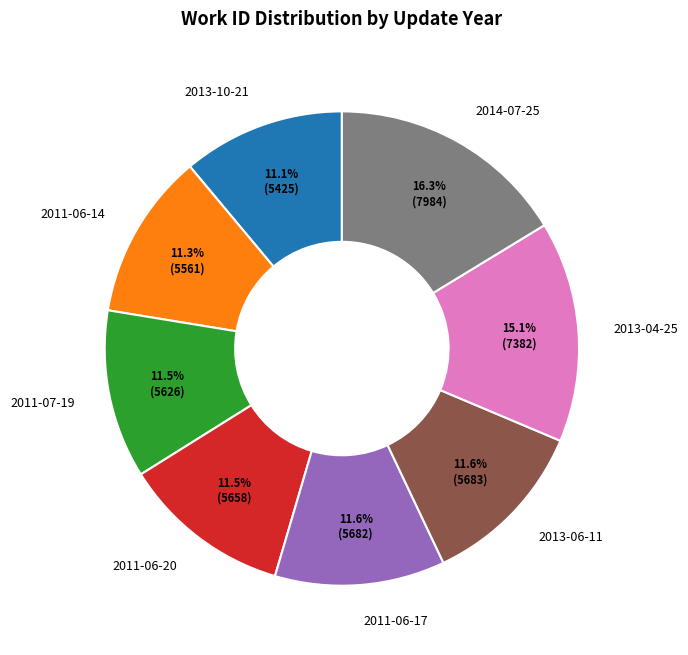

What percentage do 2014-07-25 and 2013-04-25 together represent?

31.4%